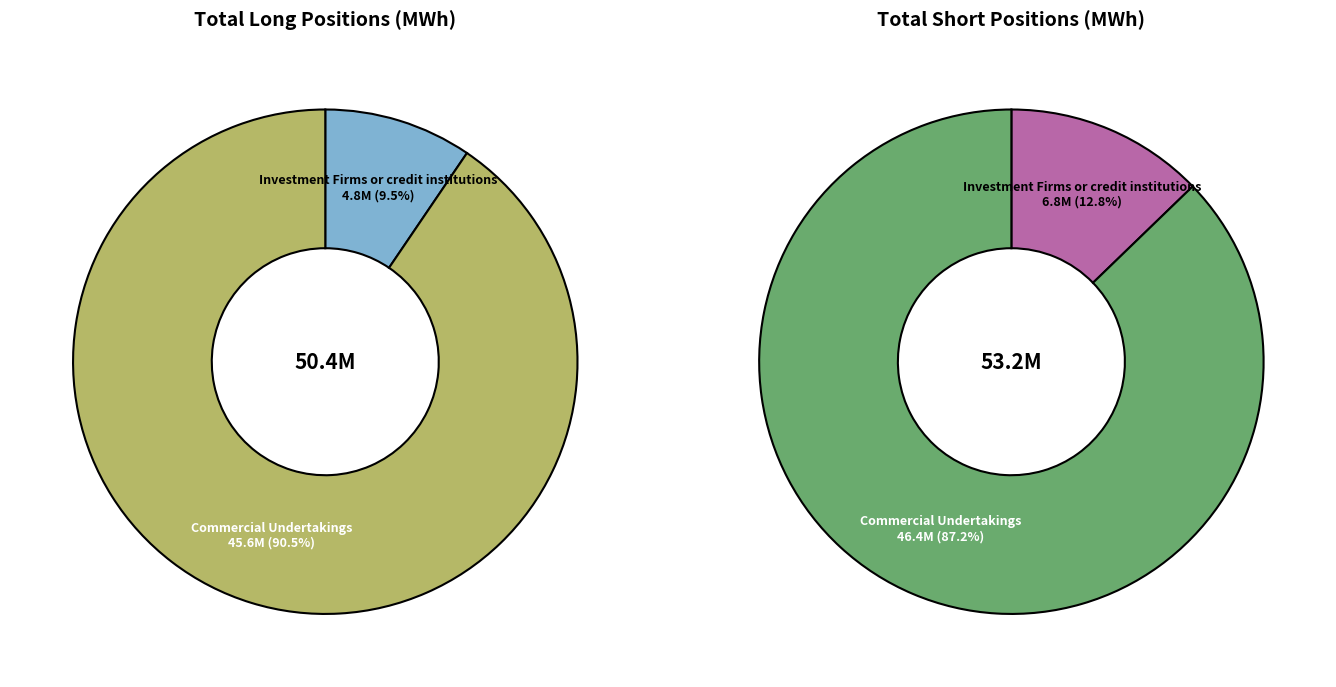

To the nearest percent, what is the difference between the largest and smallest slice percentages?

81%